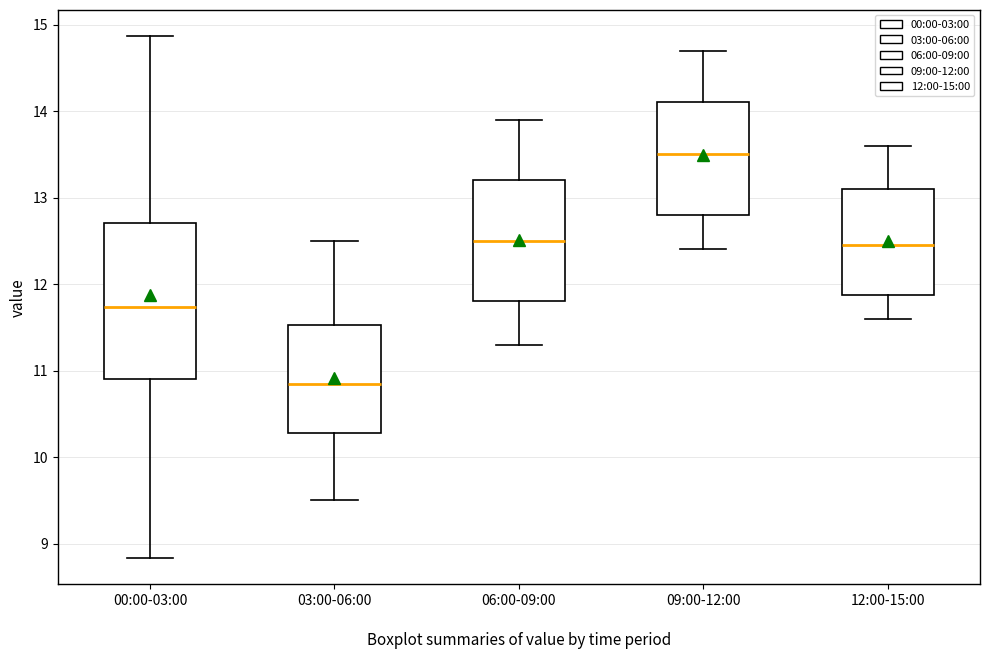

Reading left to right, read every box against the y-axis: the position of its median line, the range the box covers, and the ends of its whiskers. The values are not printed on the chart, so give them approximately, as read against the axis.

00:00-03:00: median 11.7, box 10.9 to 12.7, whiskers 8.8 to 14.9
03:00-06:00: median 10.9, box 10.3 to 11.5, whiskers 9.5 to 12.5
06:00-09:00: median 12.5, box 11.8 to 13.2, whiskers 11.3 to 13.9
09:00-12:00: median 13.5, box 12.8 to 14.1, whiskers 12.4 to 14.7
12:00-15:00: median 12.5, box 11.9 to 13.1, whiskers 11.6 to 13.6